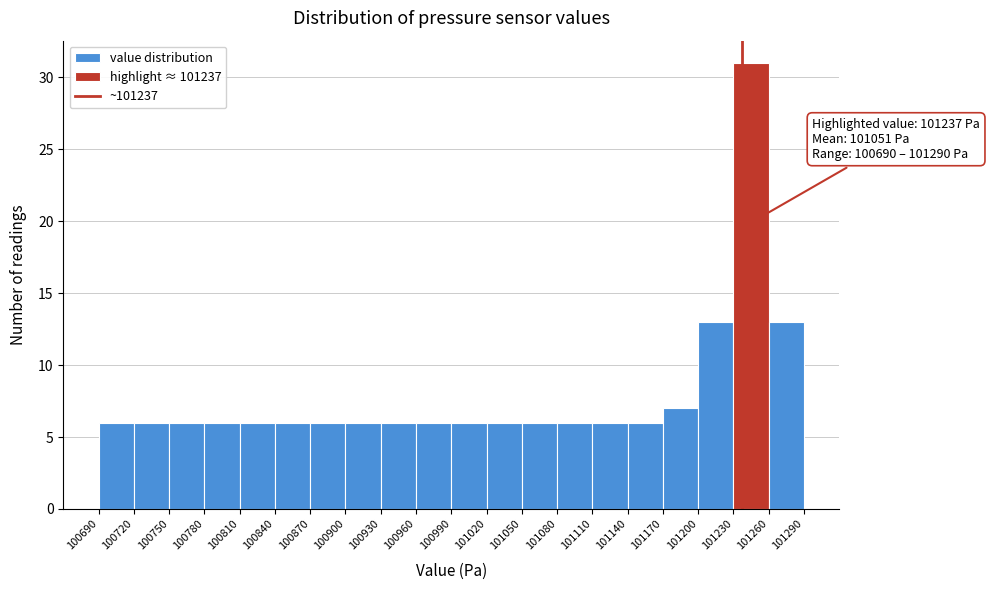

Which range on the x-axis has the tallest bar?

101230 to 101260